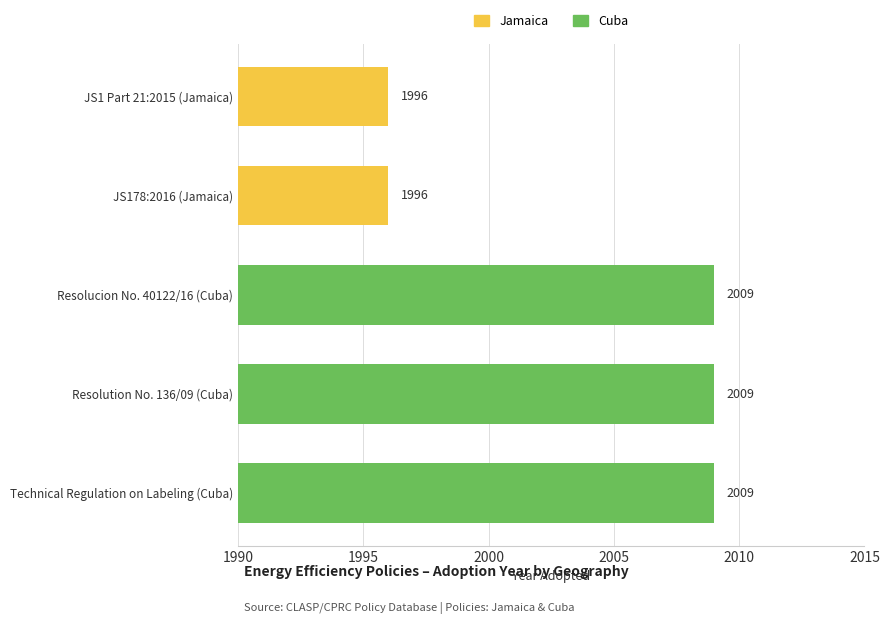

List the labels in order of value, smallest first.

JS1 Part 21:2015 (Jamaica), JS178:2016 (Jamaica), Resolucion No. 40122/16 (Cuba), Resolution No. 136/09 (Cuba), Technical Regulation on Labeling (Cuba)